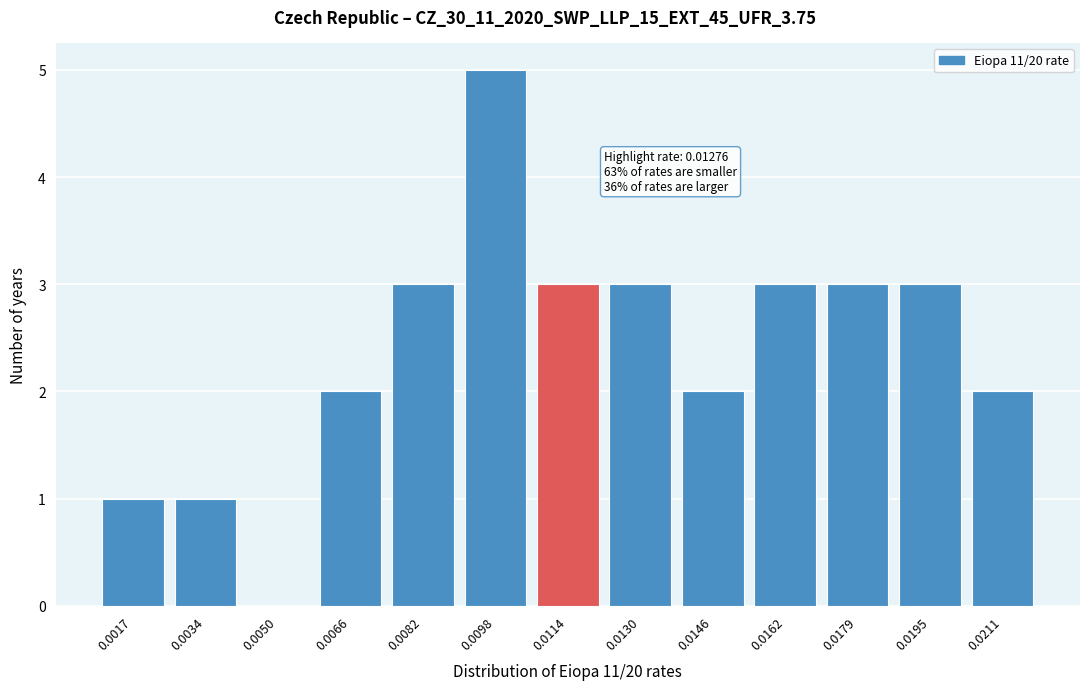

Reading left to right, extract all data points from this chart.

0.0017=1	0.0034=1	0.0050=0	0.0066=2	0.0082=3	0.0098=5	0.0114=3	0.0130=3	0.0146=2	0.0162=3	0.0179=3	0.0195=3	0.0211=2